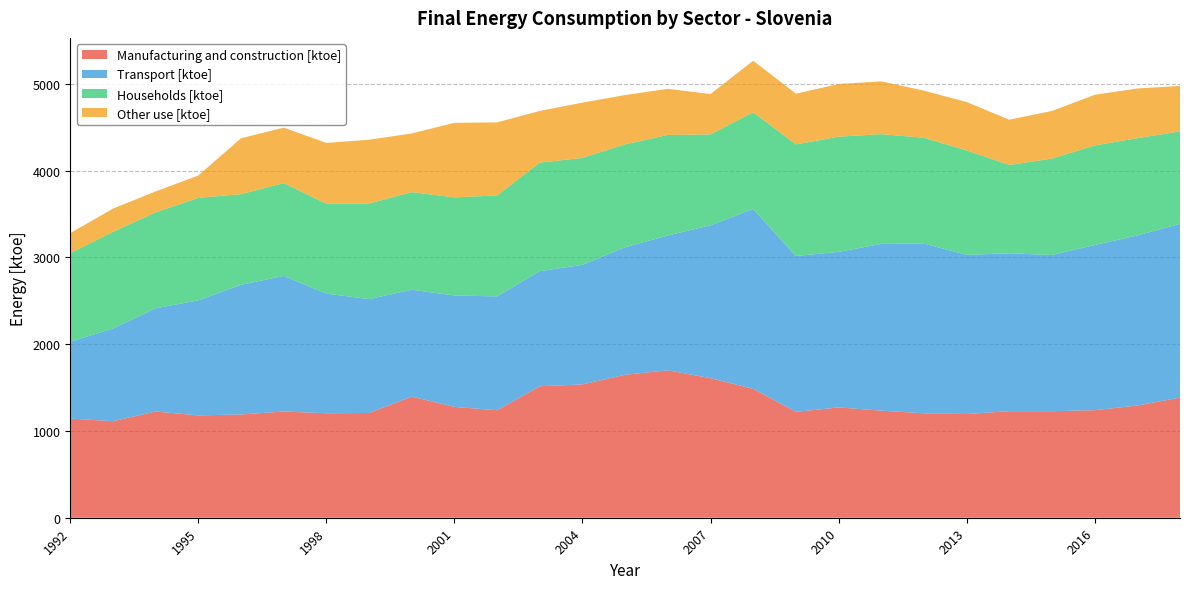

Reading right to left, transcribe all the data shown in this chart.

Manufacturing and construction [ktoe]: 2018=1383.8	2017=1292.5	2016=1238.9	2015=1227.2	2014=1227.7	2013=1194.5	2012=1203.3	2011=1233.8	2010=1270.8	2009=1219.7	2008=1484.8	2007=1607.9	2006=1698.1	2005=1647.0	2004=1536.1	2003=1514.6	2002=1238.2	2001=1277.0	2000=1395.5	1999=1206.7	1998=1203.9	1997=1223.6	1996=1189.4	1995=1179.3	1994=1223.2	1993=1112.1	1992=1142.5
Transport [ktoe]: 2018=2001.2	2017=1959.4	2016=1902.8	2015=1799.3	2014=1818.6	2013=1833.9	2012=1955.0	2011=1920.6	2010=1792.1	2009=1795.5	2008=2071.5	2007=1760.5	2006=1553.4	2005=1469.0	2004=1376.9	2003=1326.6	2002=1311.6	2001=1283.2	2000=1231.1	1999=1312.0	1998=1377.8	1997=1561.7	1996=1493.7	1995=1324.7	1994=1189.5	1993=1067.3	1992=885.0
Households [ktoe]: 2018=1065.5	2017=1120.4	2016=1147.1	2015=1110.9	2014=1017.3	2013=1203.5	2012=1219.0	2011=1264.7	2010=1326.6	2009=1286.0	2008=1114.9	2007=1048.1	2006=1158.1	2005=1185.7	2004=1232.1	2003=1249.5	2002=1163.2	2001=1130.3	2000=1124.4	1999=1101.8	1998=1035.4	1997=1069.8	1996=1044.6	1995=1181.5	1994=1104.8	1993=1113.6	1992=1020.3
Other use [ktoe]: 2018=524.1	2017=572.6	2016=583.1	2015=548.7	2014=521.8	2013=556.5	2012=542.5	2011=607.6	2010=607.1	2009=584.0	2008=593.3	2007=464.7	2006=531.1	2005=567.4	2004=636.9	2003=595.3	2002=841.5	2001=858.9	2000=675.8	1999=734.1	1998=700.5	1997=638.6	1996=643.5	1995=257.0	1994=241.7	1993=267.8	1992=230.9